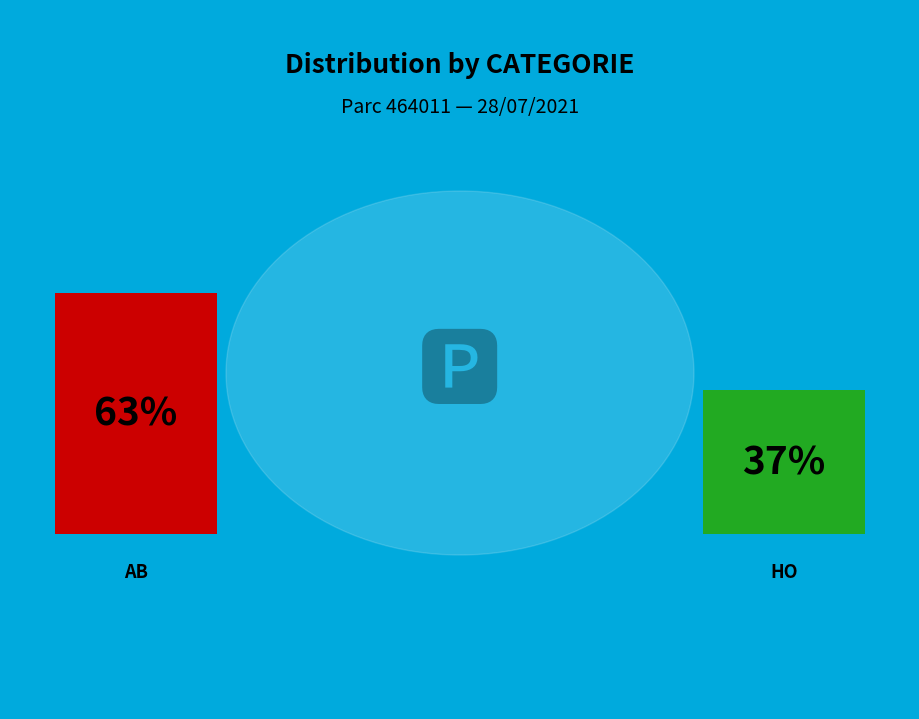

To the nearest percent, what is the average slice percentage?

50%